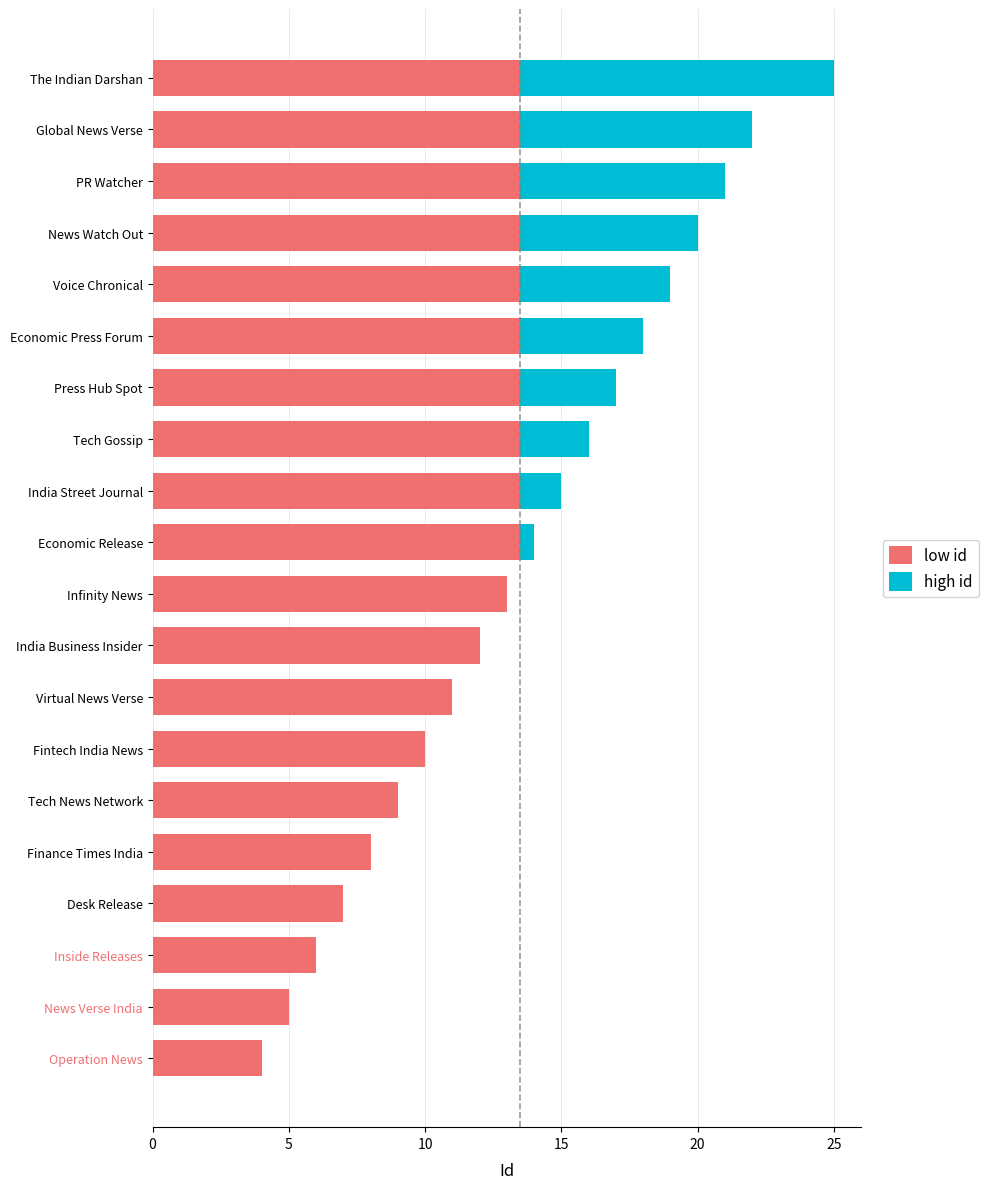

True or false: low id has a value of 4.0 at Operation News.

True